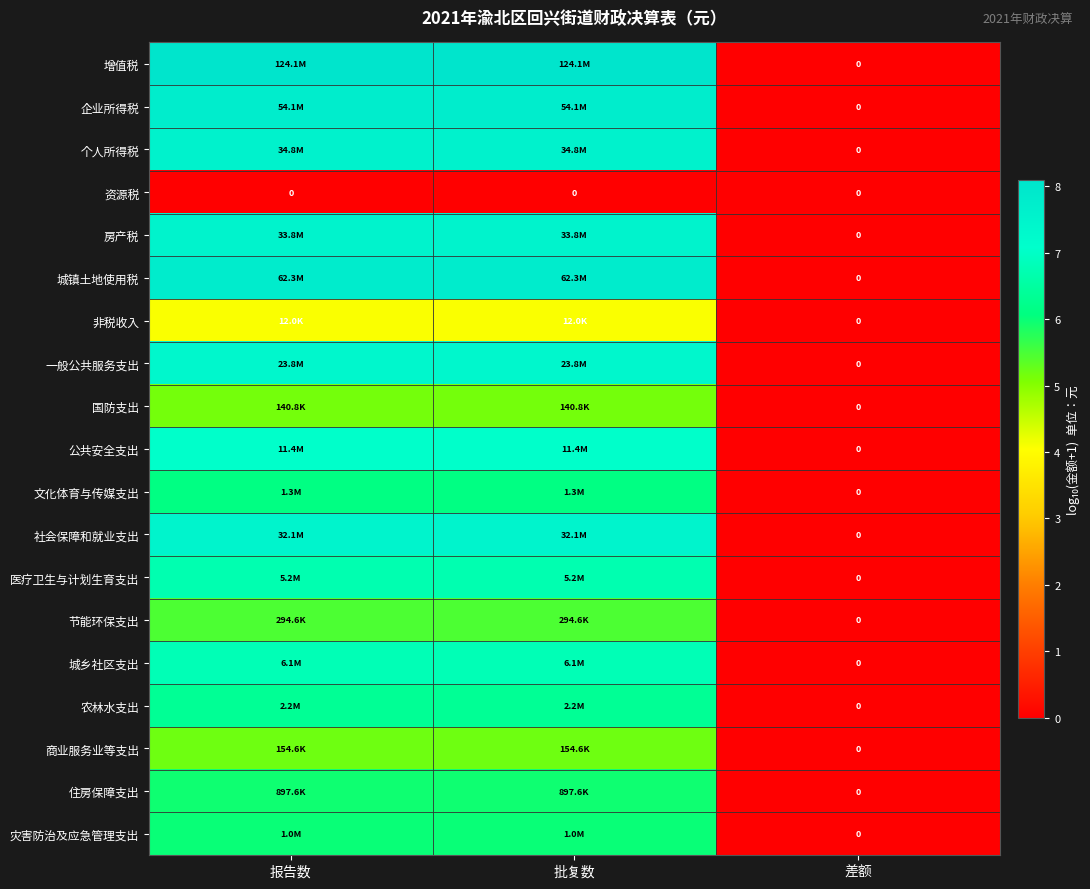

At 报告数, list the series in order from largest to smallest.

增值税, 城镇土地使用税, 企业所得税, 个人所得税, 房产税, 社会保障和就业支出, 一般公共服务支出, 公共安全支出, 城乡社区支出, 医疗卫生与计划生育支出, 农林水支出, 文化体育与传媒支出, 灾害防治及应急管理支出, 住房保障支出, 节能环保支出, 商业服务业等支出, 国防支出, 非税收入, 资源税